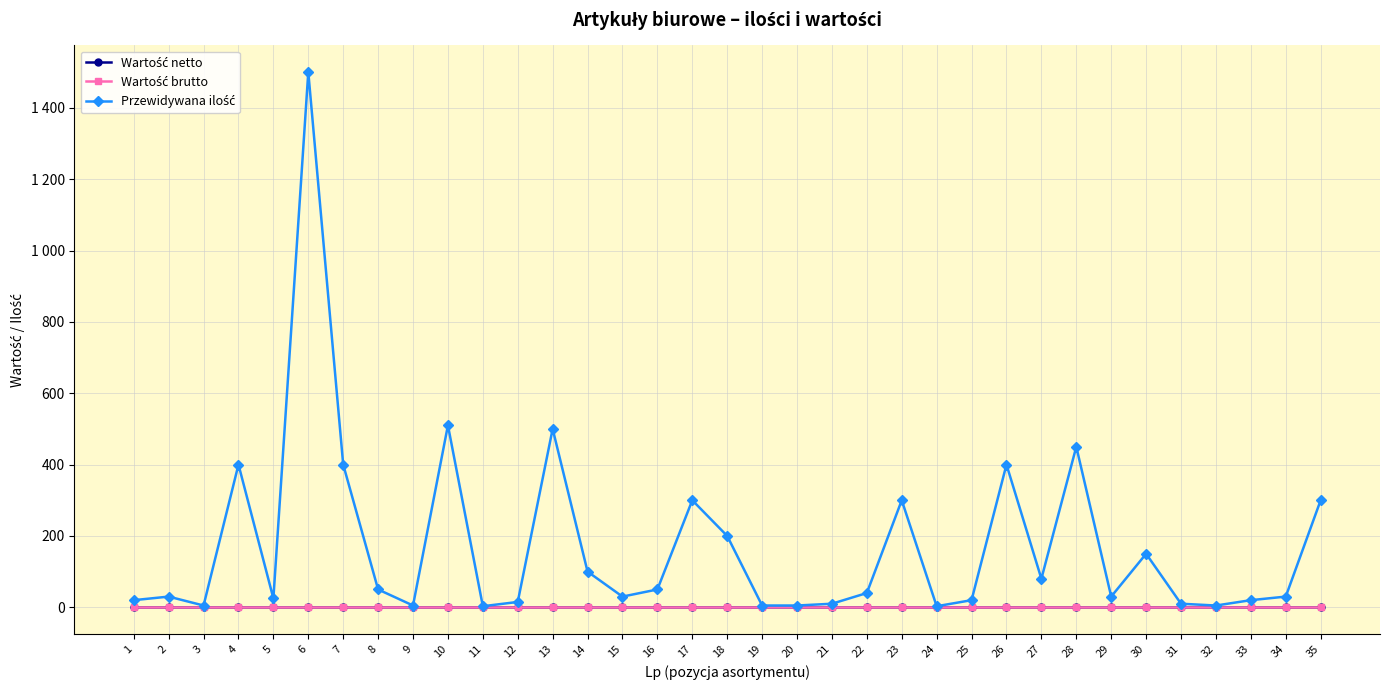

Is the value of Wartość brutto at 7 greater than the value of Wartość netto at 18?

No